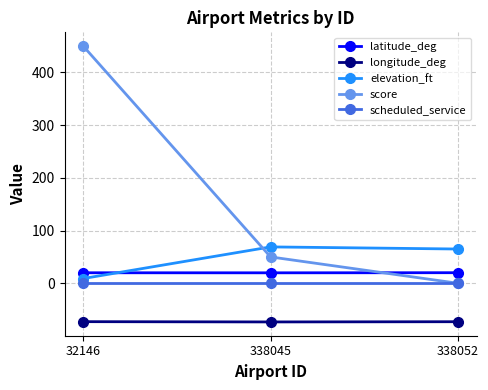

Which series has the largest range (max minus min)?

score